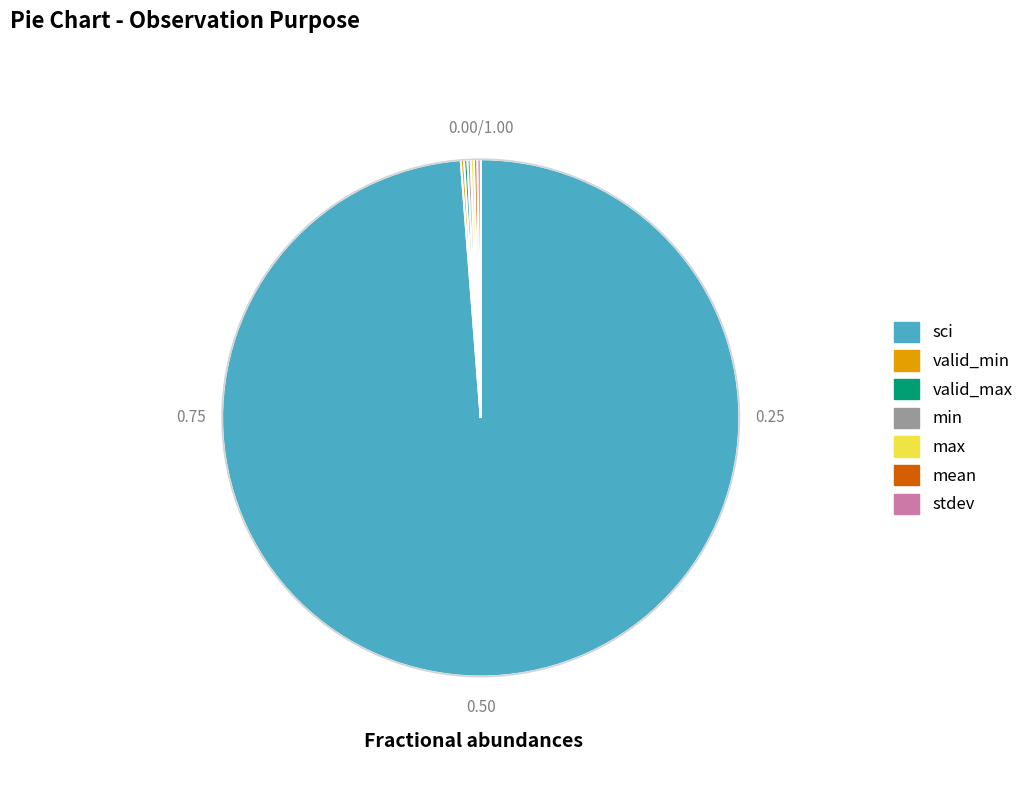

Which category has the biggest portion of the pie?

sci